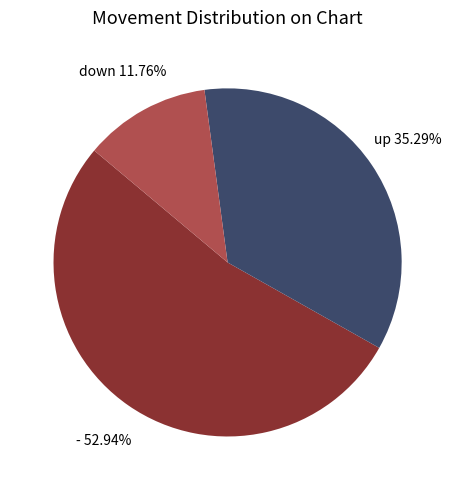

Is the sum of up and - greater than half?

Yes